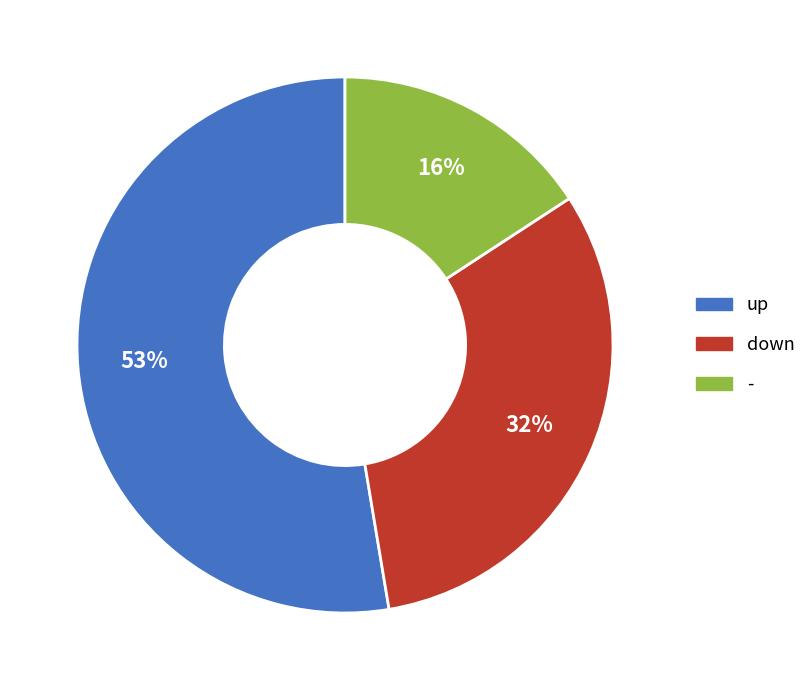

How many segments does this pie chart have?

3